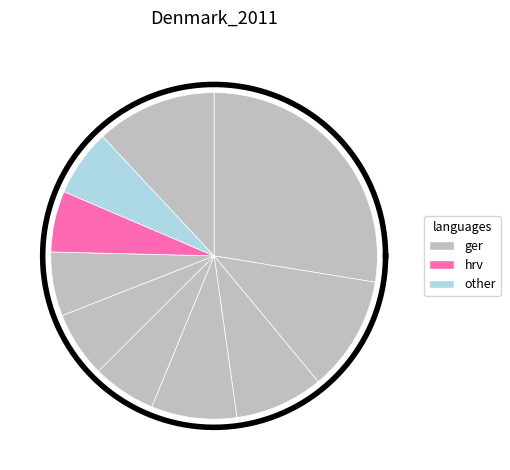

To the nearest percent, what is the average slice percentage?

10%